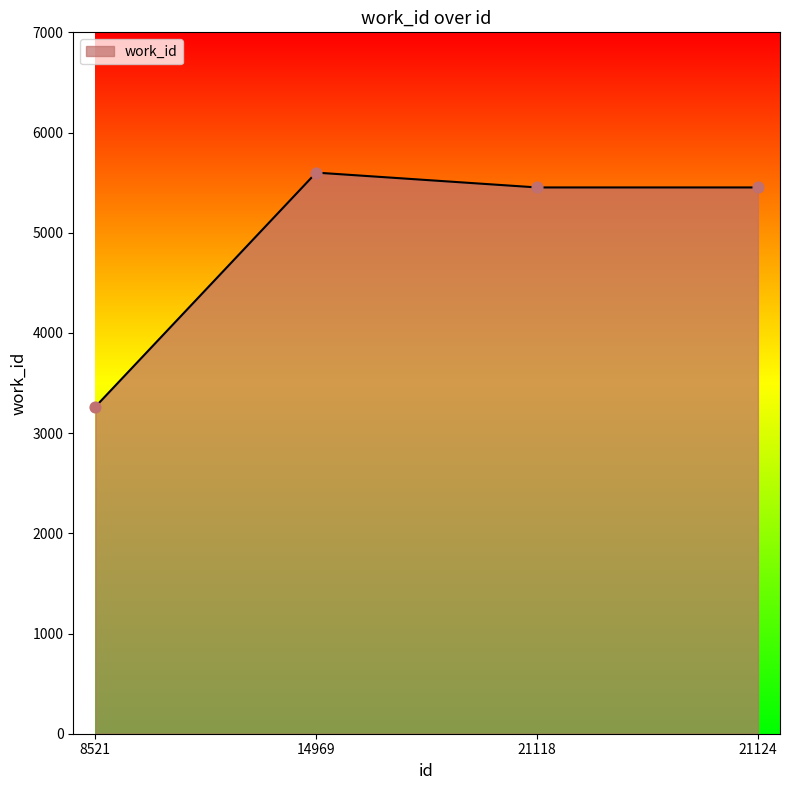

What is the ratio of the value at 8521 to the value at 21118?

0.6